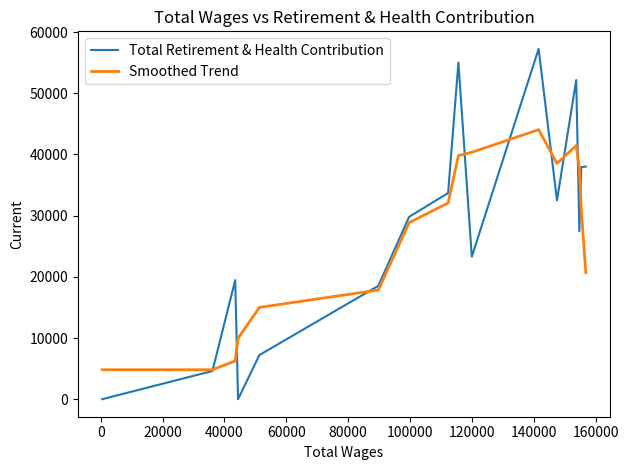

Which series has the widest spread of values?

Total Retirement & Health Contribution